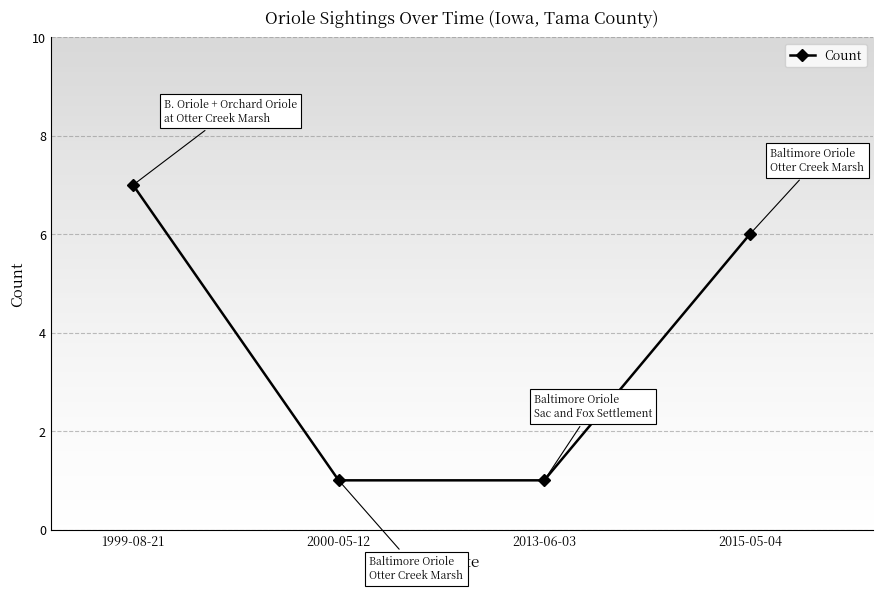

How many lines are shown in the chart?

1